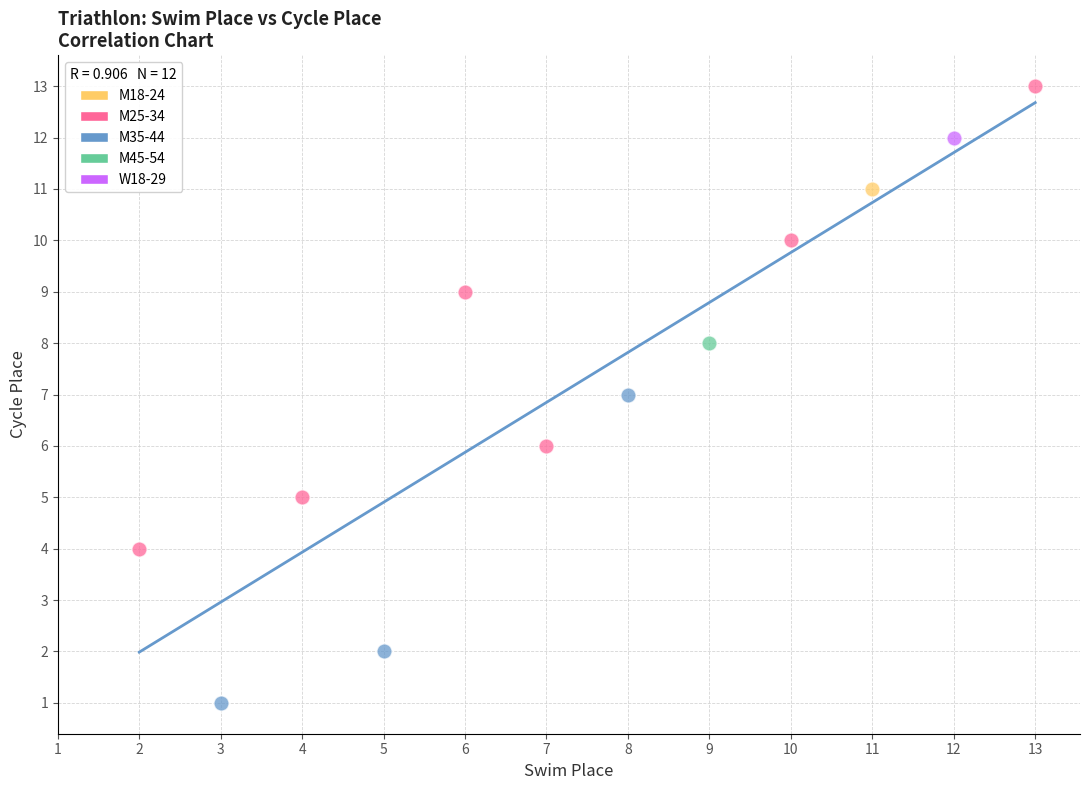

Which series reaches the minimum Y coordinate?

M35-44